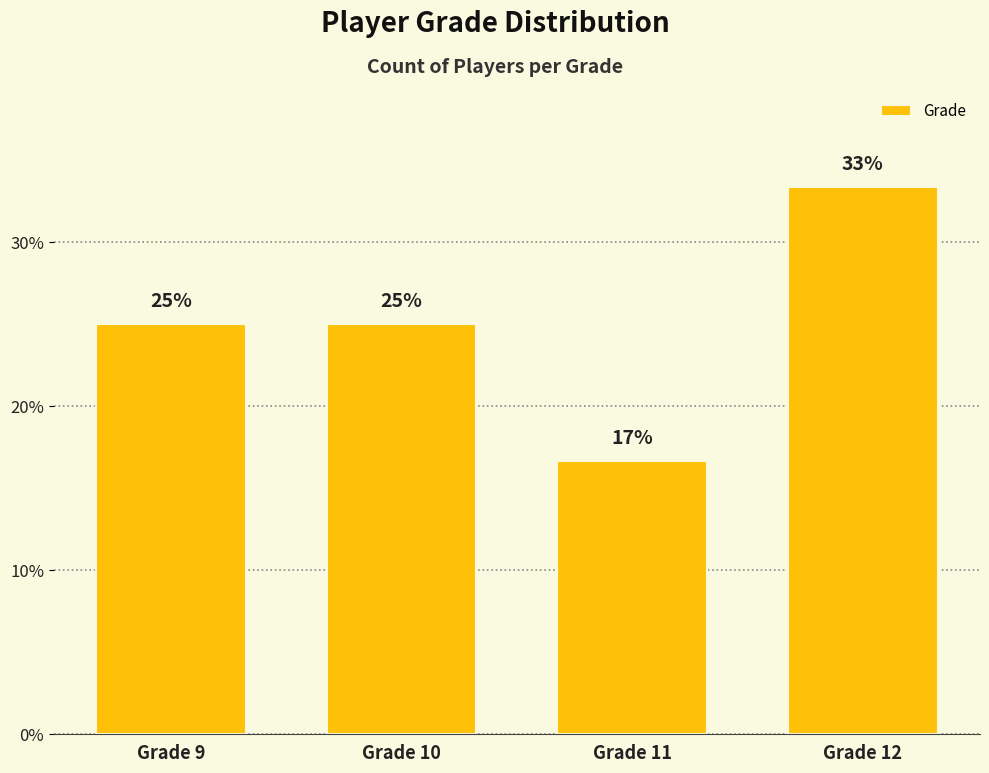

At which category does the chart reach its minimum across all series?

Grade 11